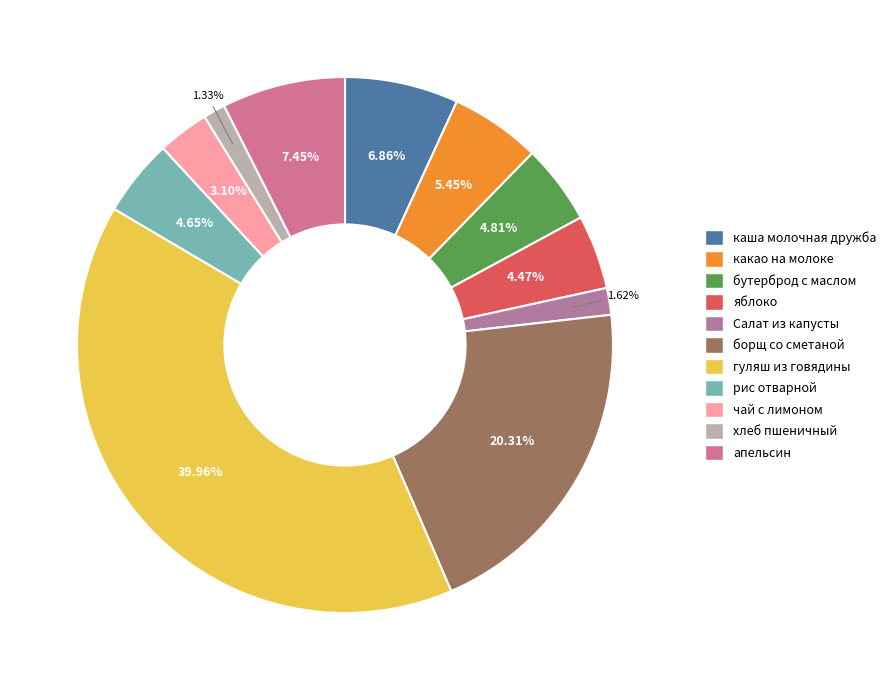

To the nearest percent, what portion does каша молочная дружба represent?

7%